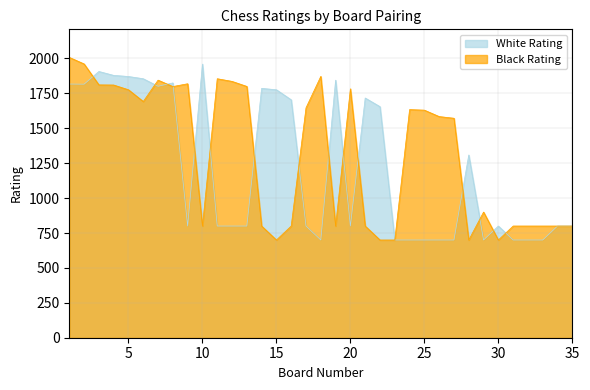

The White Rating series shows 1164 at 30. True or false?

False